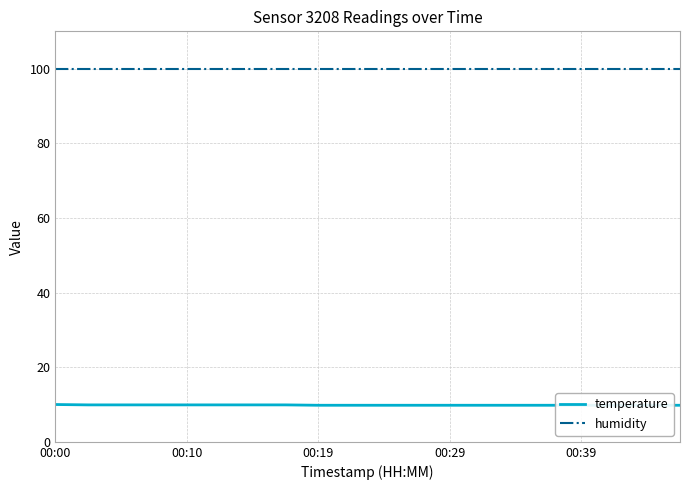

True or false: temperature and humidity cross at least once.

False